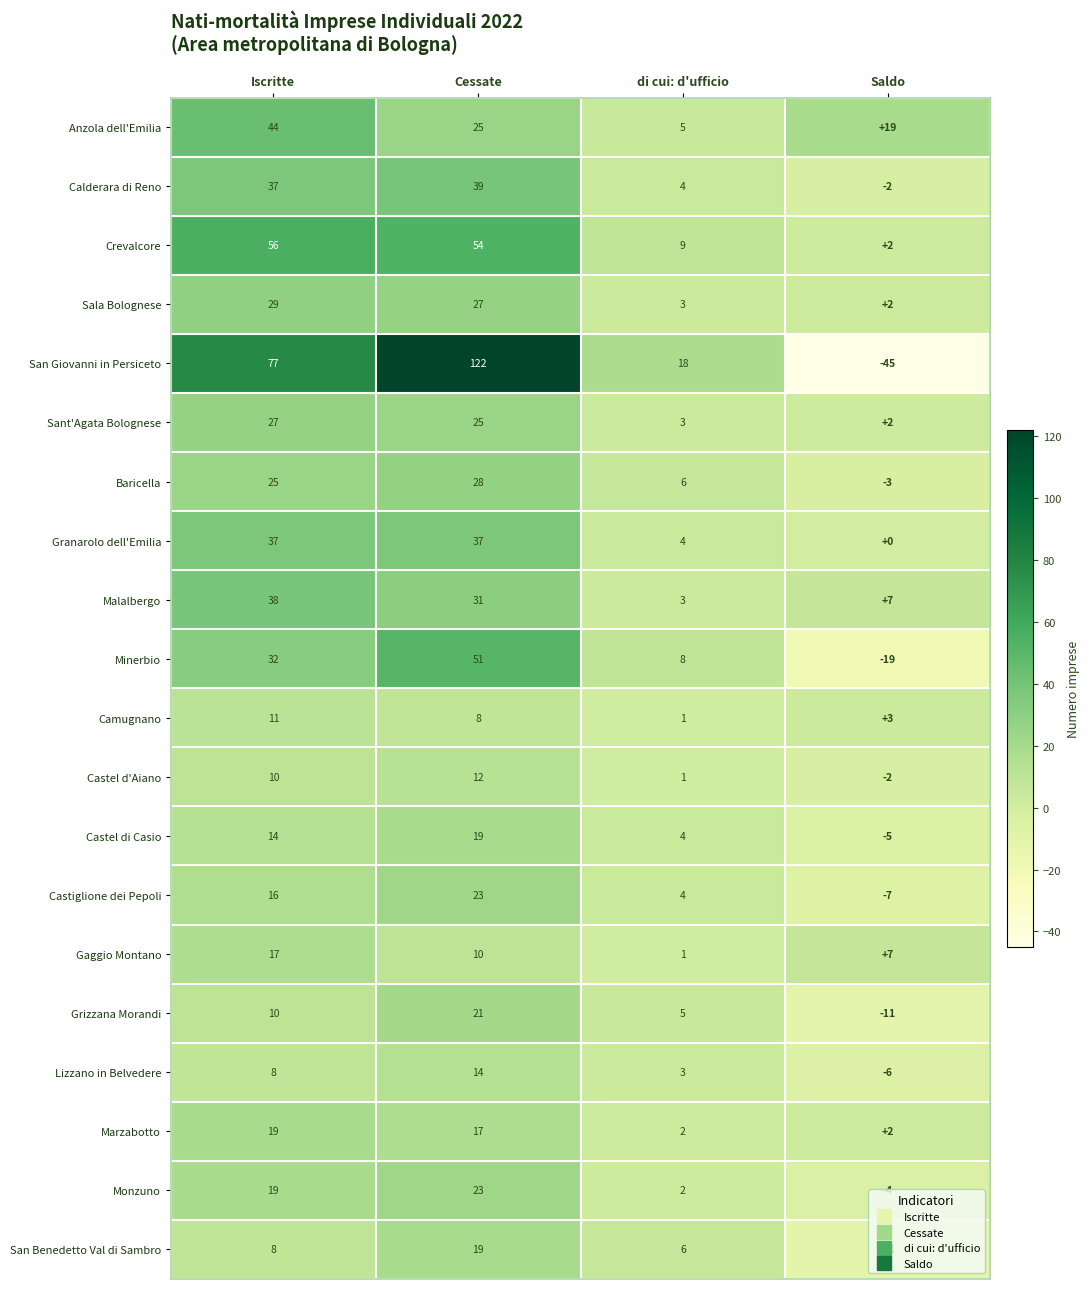

At which category does the chart reach its minimum across all series?

Saldo